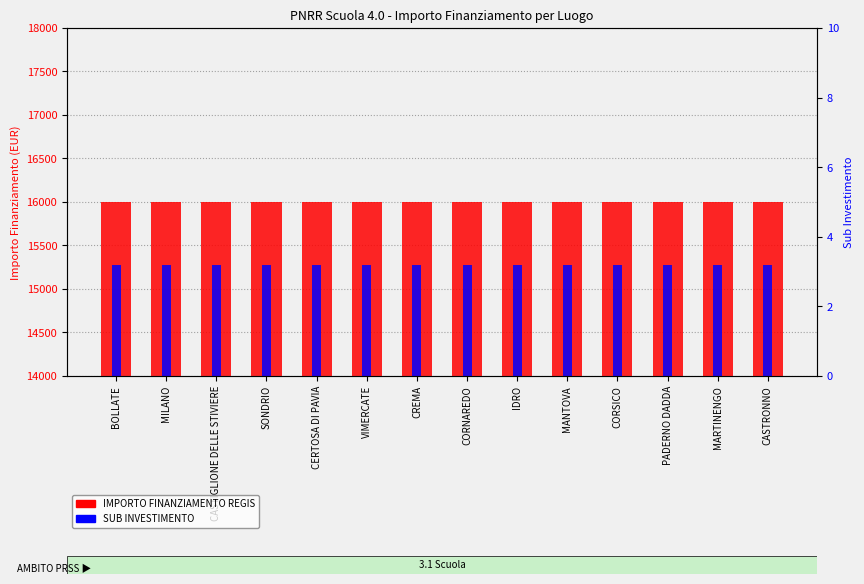

How many bars are there in each group?

2